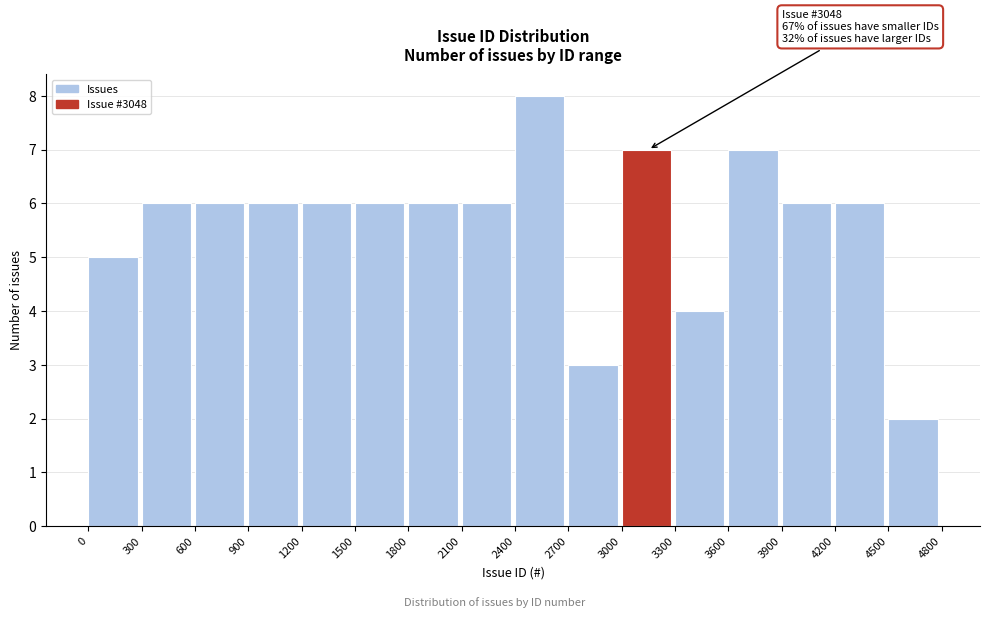

Which range on the x-axis has the tallest bar?

2400 to 2700